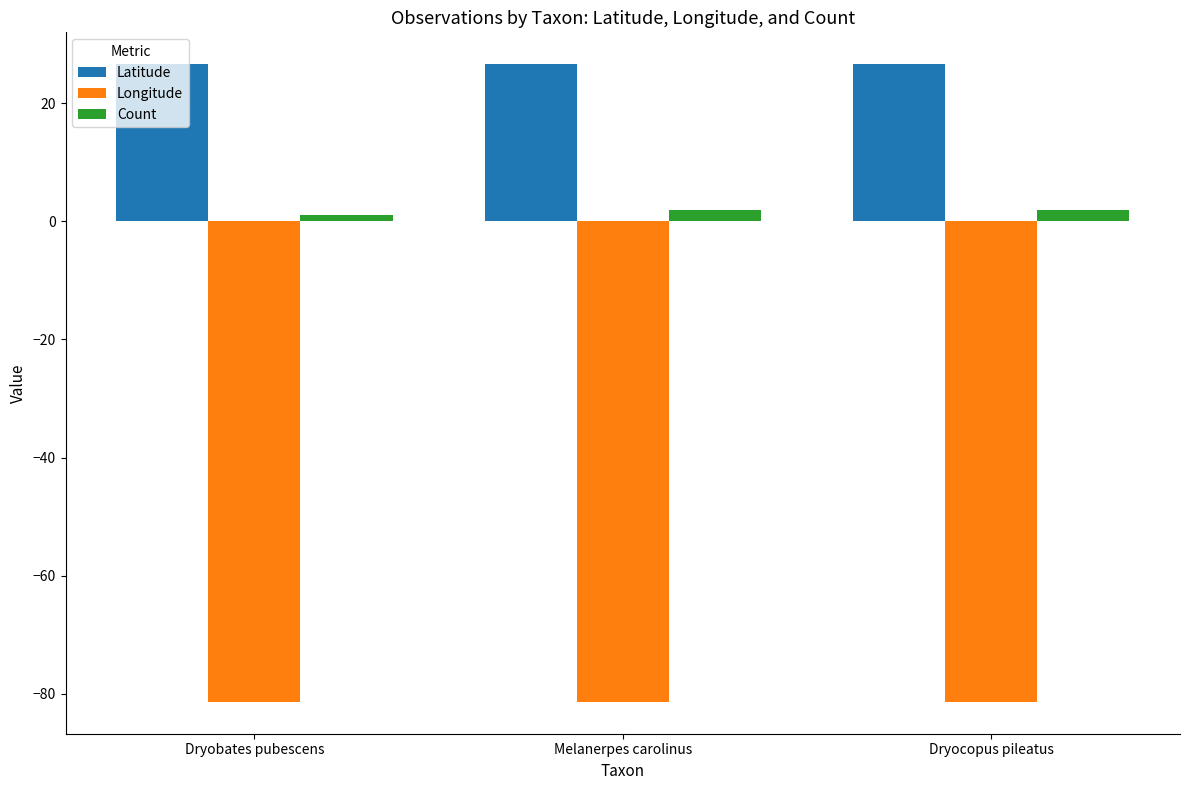

What is the minimum value for Latitude?

26.6